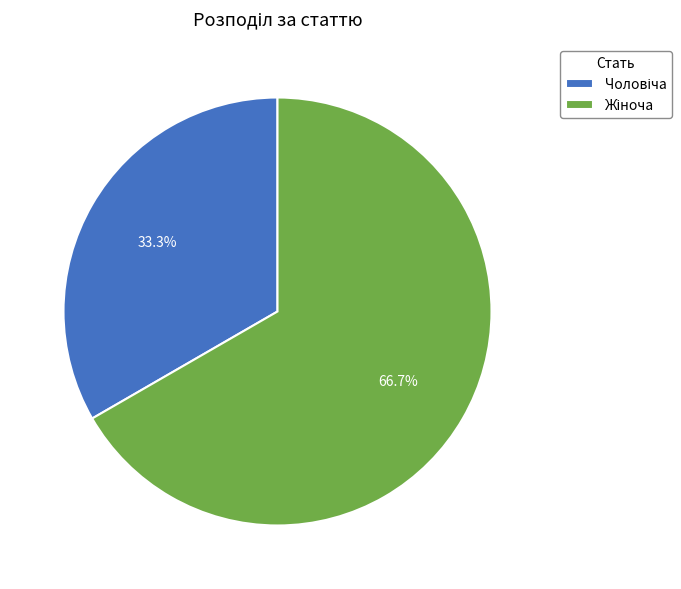

Is there any slice that represents more than half of the pie?

Yes